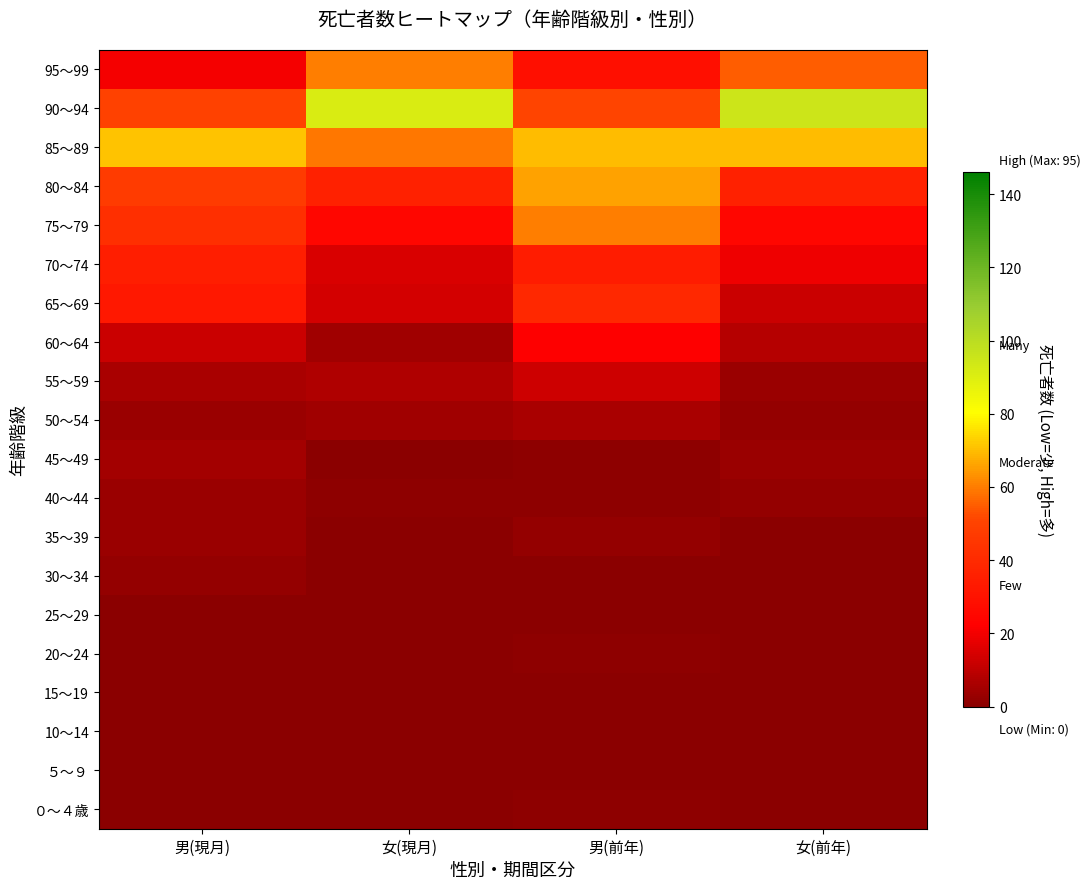

Rank the series by their maximum value, from lowest to highest.

５～９, 10～14, 15～19, 25～29, ０～４歳, 20～24, 30～34, 35～39, 40～44, 45～49, 50～54, 55～59, 60～64, 70～74, 65～69, 75～79, 95～99, 80～84, 85～89, 90～94